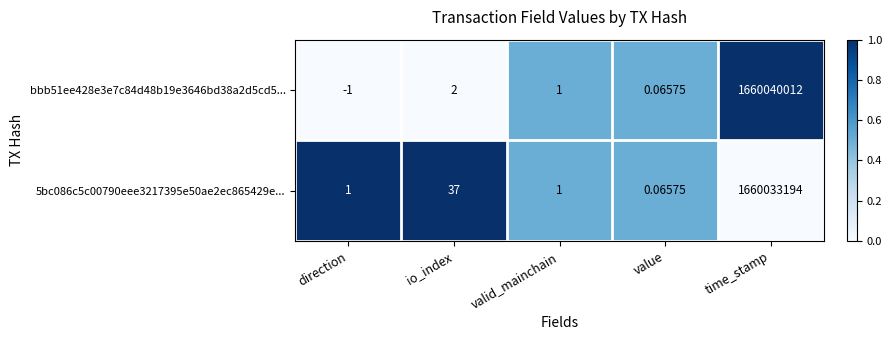

At which category is the sum across all series the highest?

time_stamp